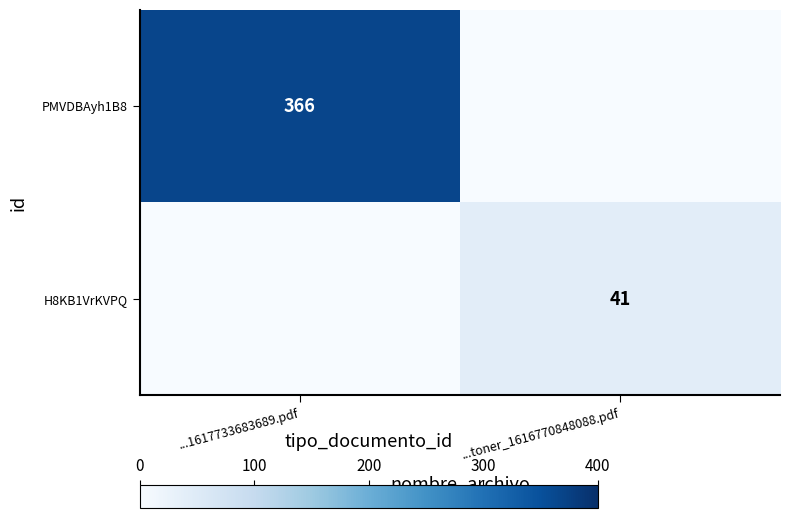

True or false: PMVDBAyh1B8 has a value of 366 at ...1617733683689.pdf.

True